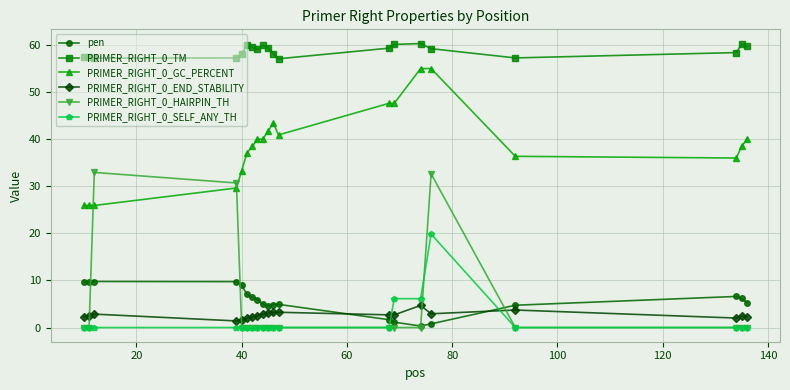

How many data points does each series have?

20